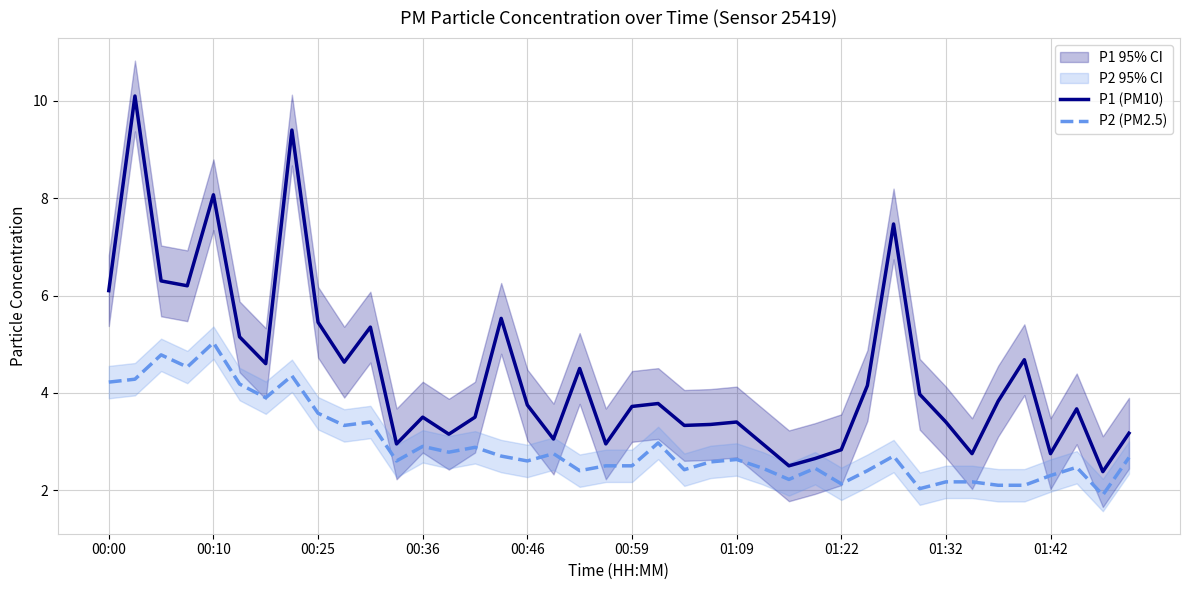

Which series has the largest total across all categories?

P1 (PM10)